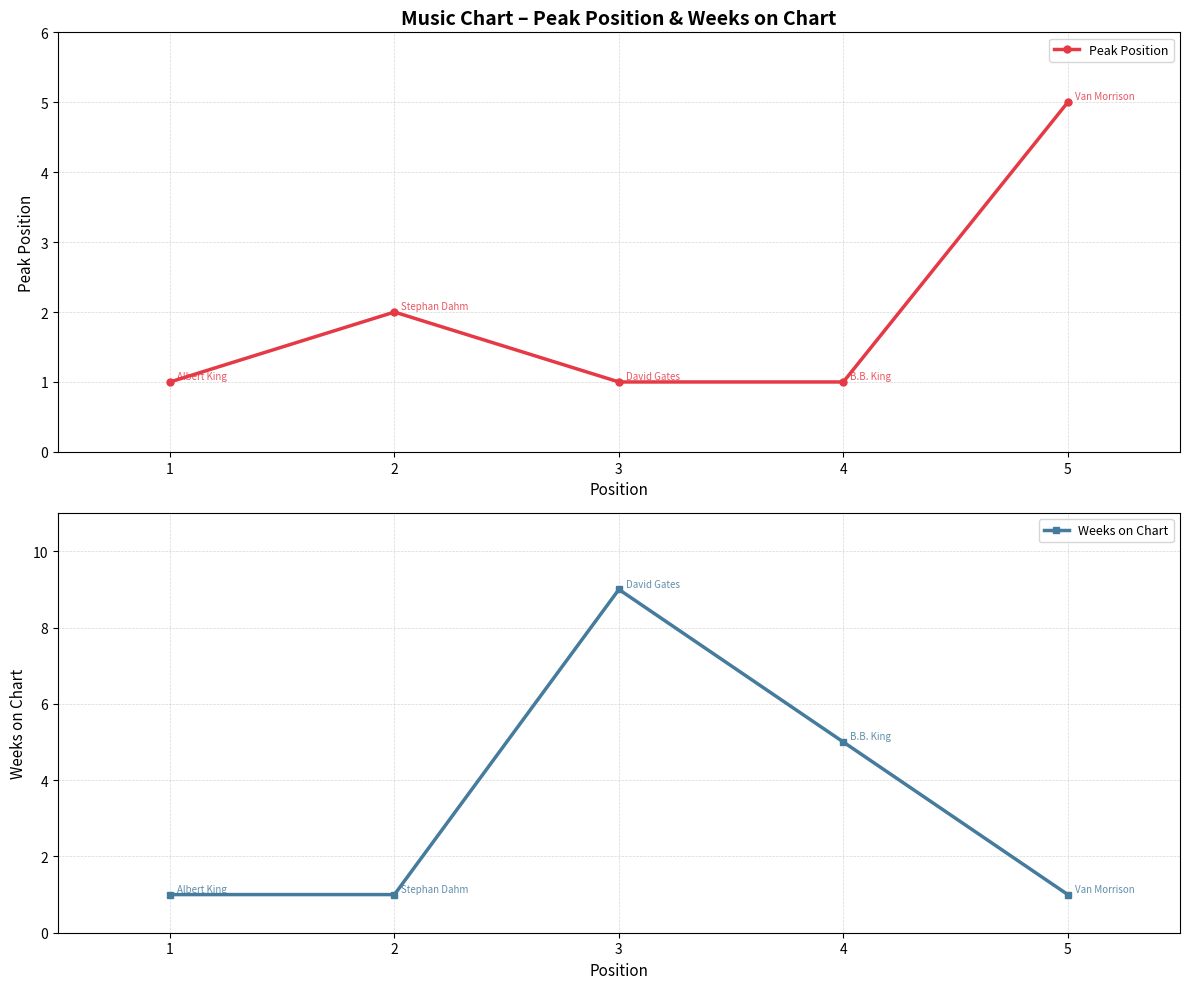

Count the Peak Position values in the range 1 to 2.

4